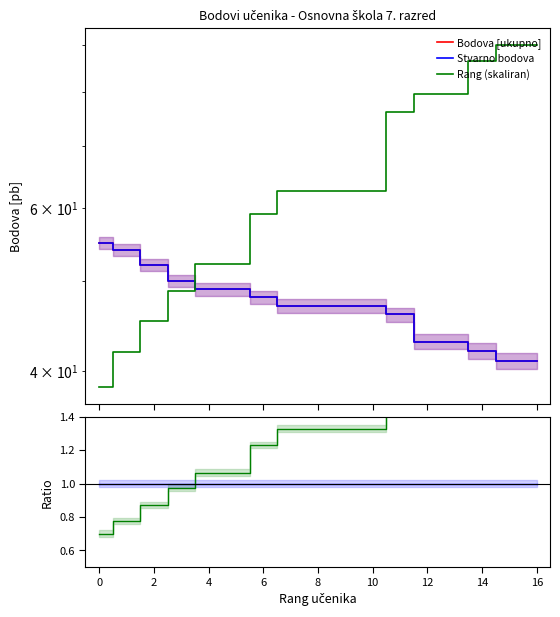

Reading left to right, list all the values displayed in this chart.

Bodova [ukupno]: 55.0	54.0	52.0	50.0	49.0	49.0	48.0	47.0	47.0	47.0	47.0	46.0	43.0	43.0	42.0	41.0	41.0
Stvarno bodova: 55.0	54.0	52.0	50.0	49.0	49.0	48.0	47.0	47.0	47.0	47.0	46.0	43.0	43.0	42.0	41.0	41.0
Rang (skaliran): 38.4	41.9	45.3	48.8	52.2	52.2	59.1	62.5	62.5	62.5	62.5	76.2	79.7	79.7	86.6	90.0	90.0
Stvarno/Bodova: 1.0	1.0	1.0	1.0	1.0	1.0	1.0	1.0	1.0	1.0	1.0	1.0	1.0	1.0	1.0	1.0	1.0
Rang skaliran/Bodova: 0.7	0.8	0.9	1.0	1.1	1.1	1.2	1.3	1.3	1.3	1.3	1.7	1.9	1.9	2.1	2.2	2.2